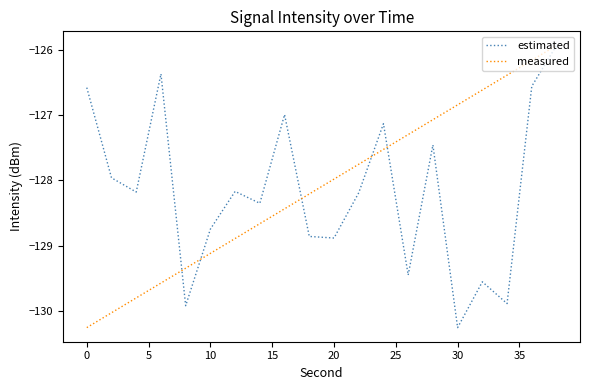

Which series has the largest total across all categories?

measured